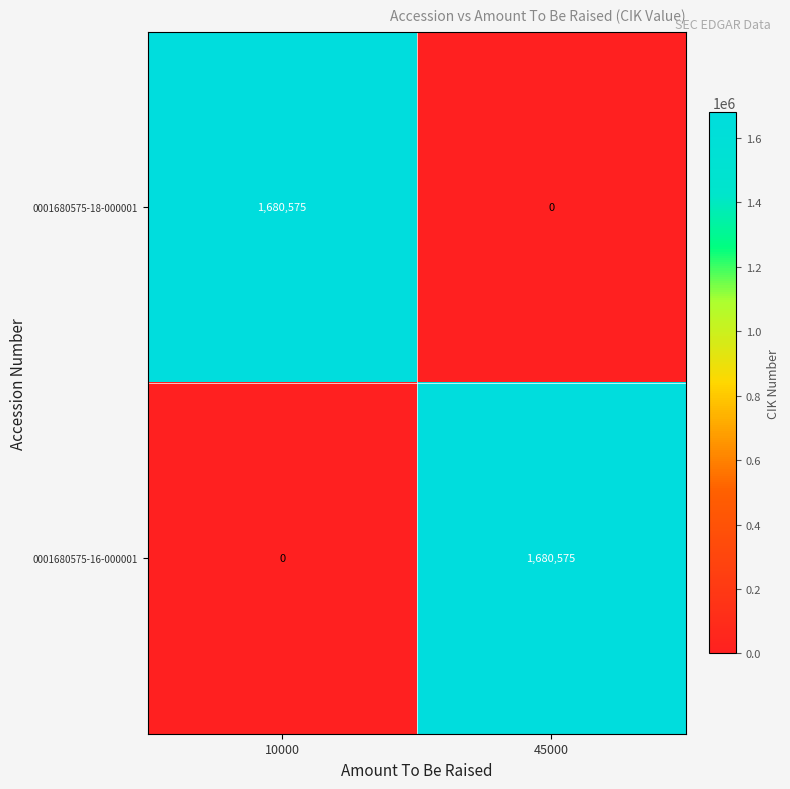

At 45000, list the series in order from largest to smallest.

0001680575-16-000001, 0001680575-18-000001